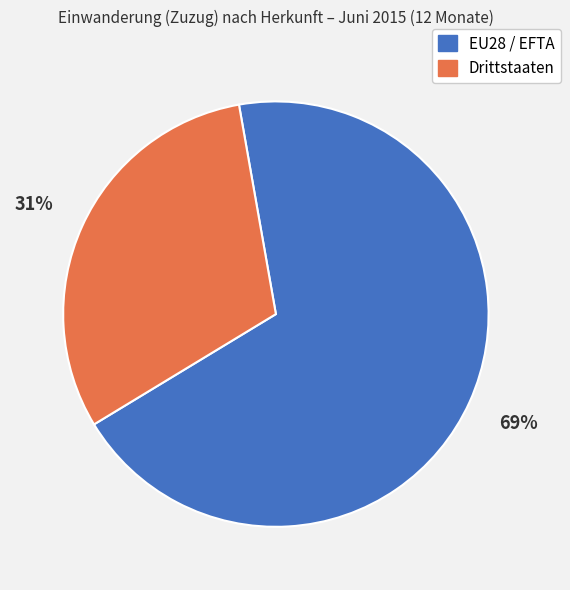

What is the largest slice in the pie chart?

EU28 / EFTA